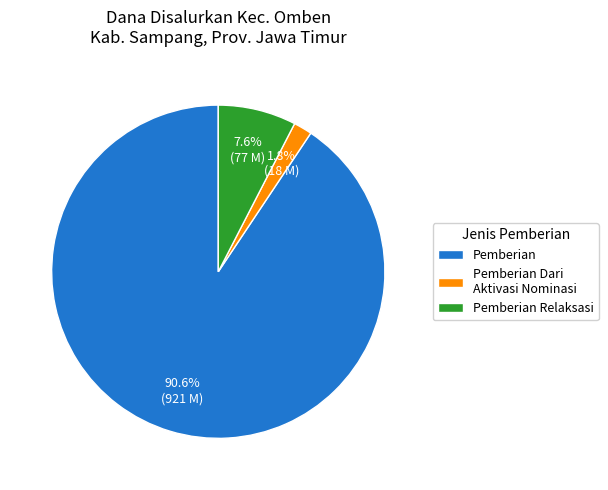

Which slice is the smallest?

Pemberian Dari Aktivasi Nominasi